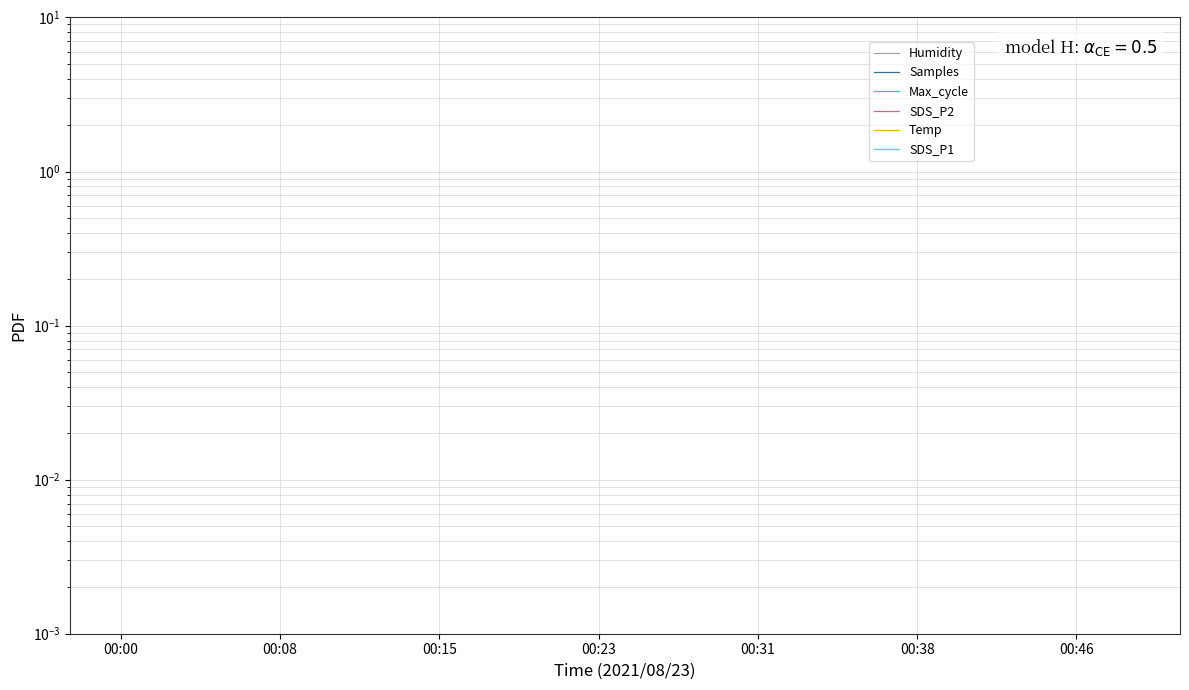

What position from the left is 00:08?

4